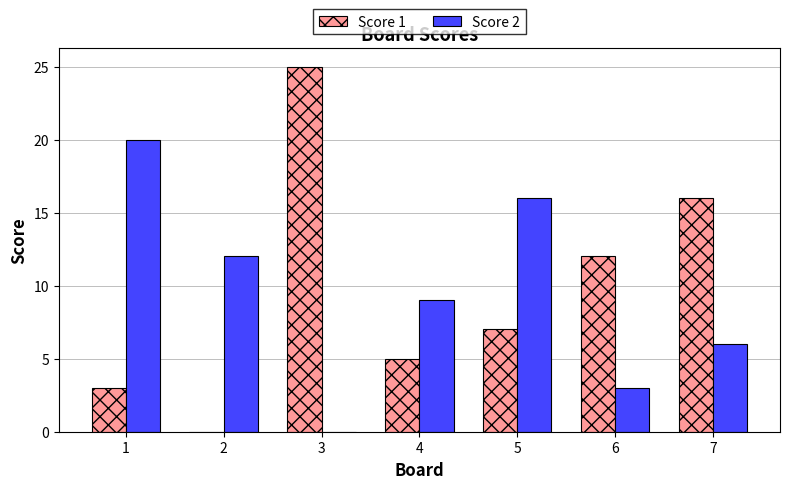

Is it true that Score 1 equals 40 at 3?

False